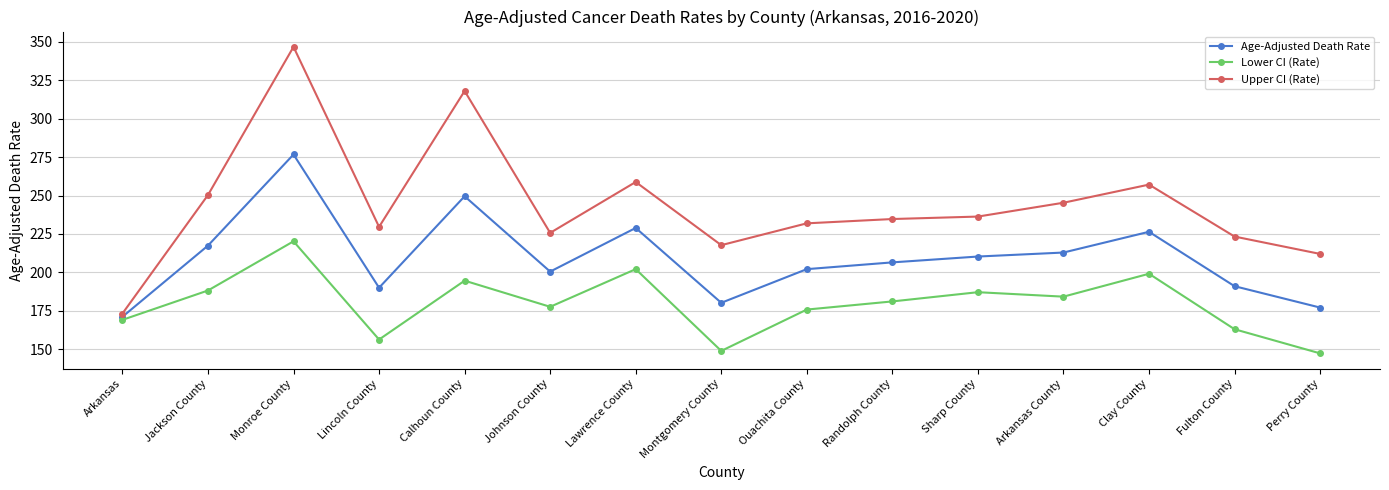

True or false: Age-Adjusted Death Rate has more than 0 interior local peaks.

True